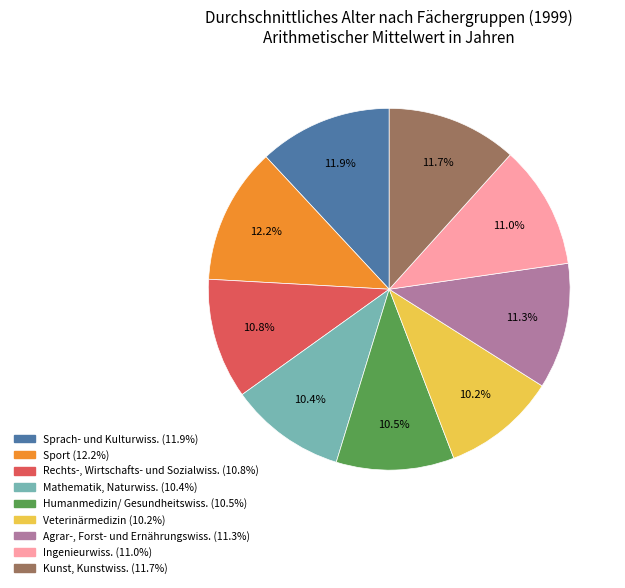

Approximately how many times larger is the value at Mathematik, Naturwiss. compared to Kunst, Kunstwiss.?

0.9